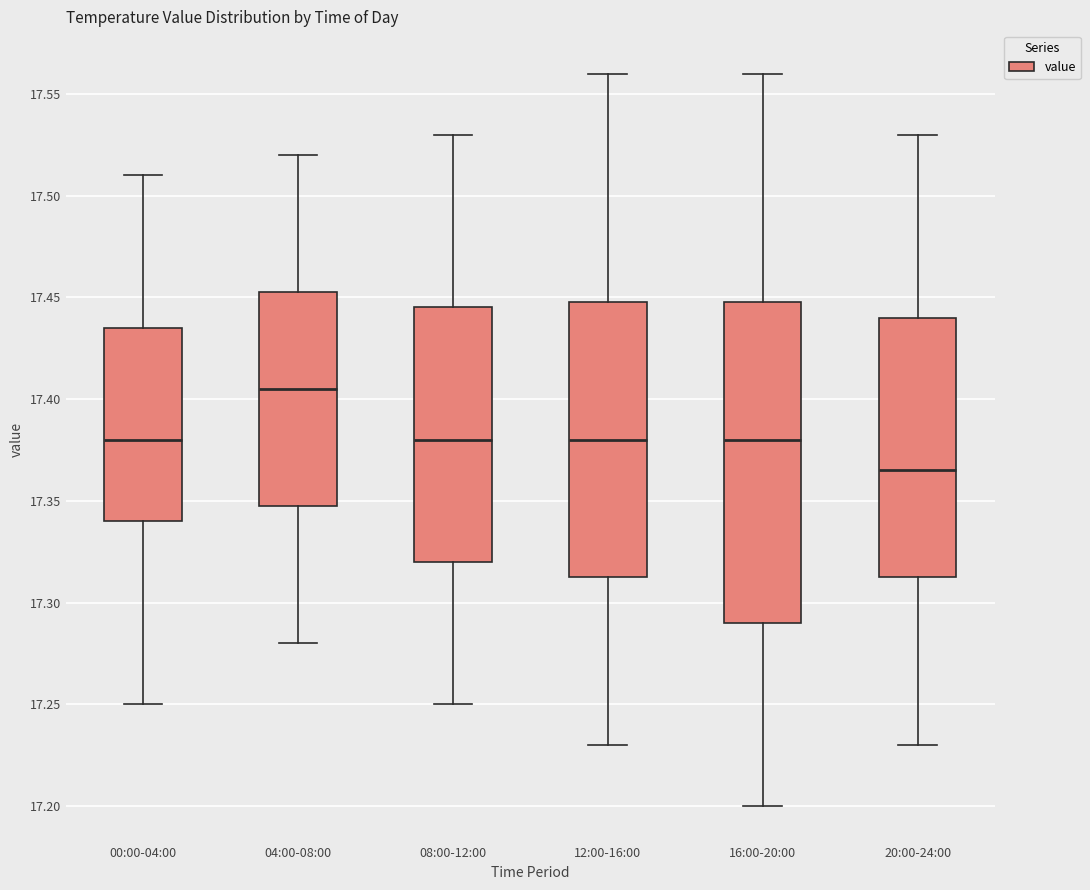

Which box has the lowest median line?

20:00-24:00